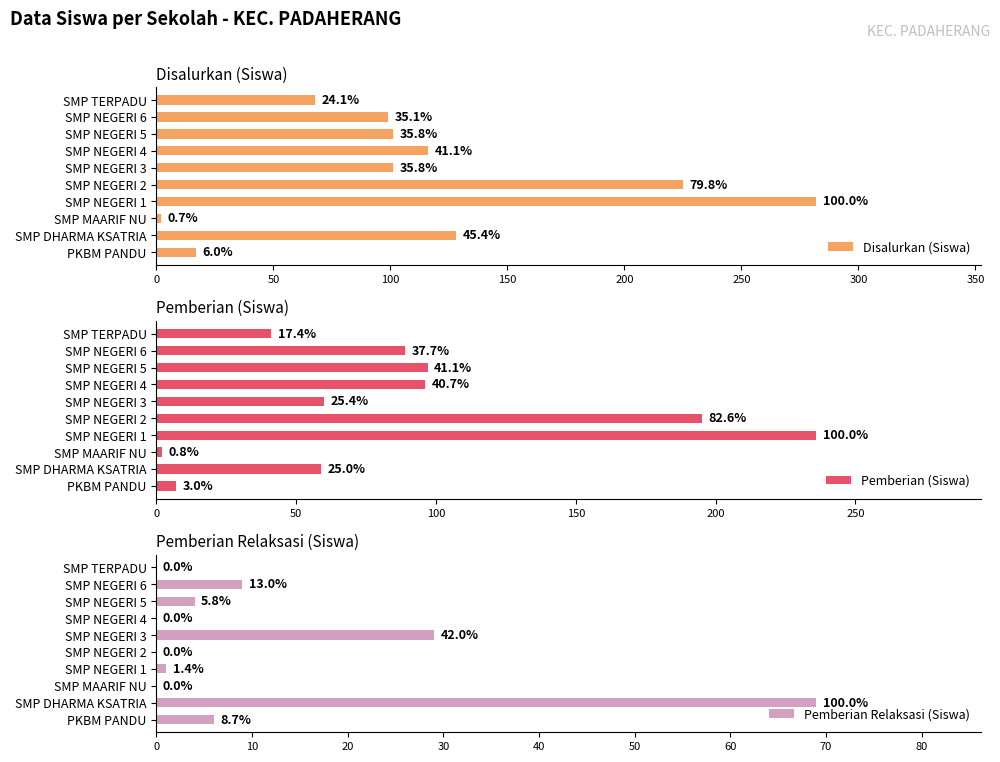

What is the difference between the maximum and minimum values in the Pemberian Relaksasi (Siswa) series?

69